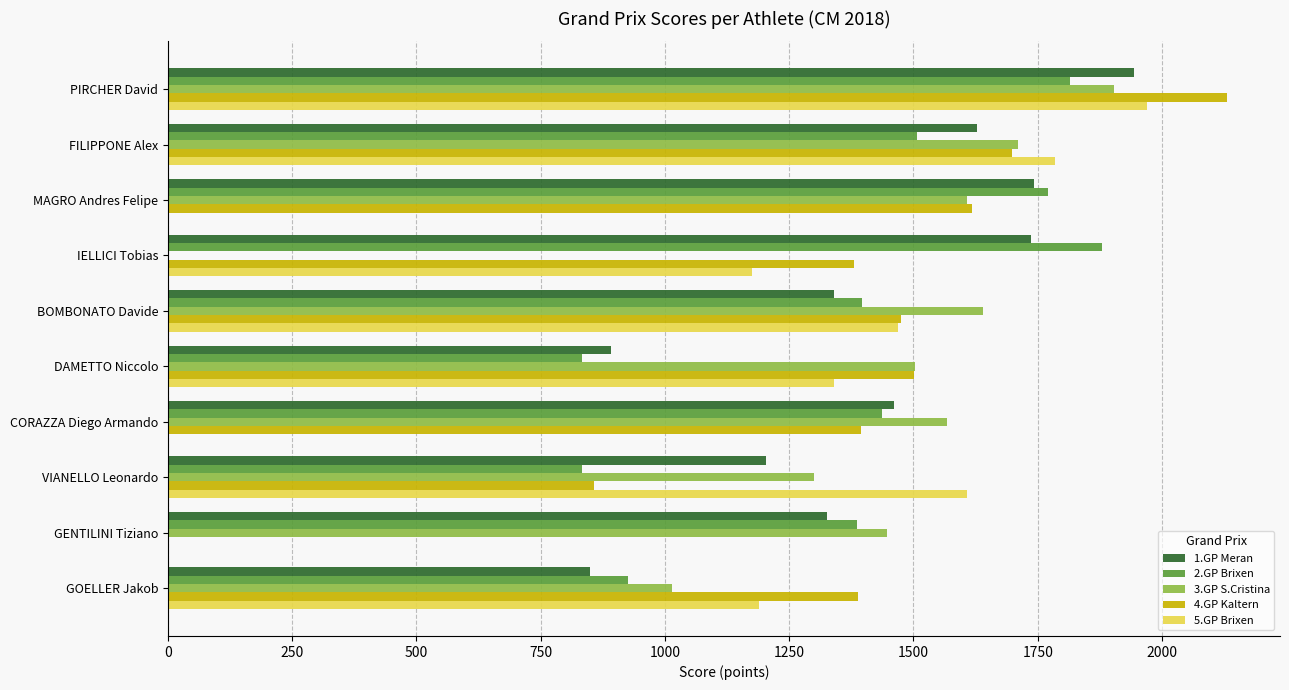

Is it true that 4.GP Kaltern equals 1475 at BOMBONATO Davide?

True